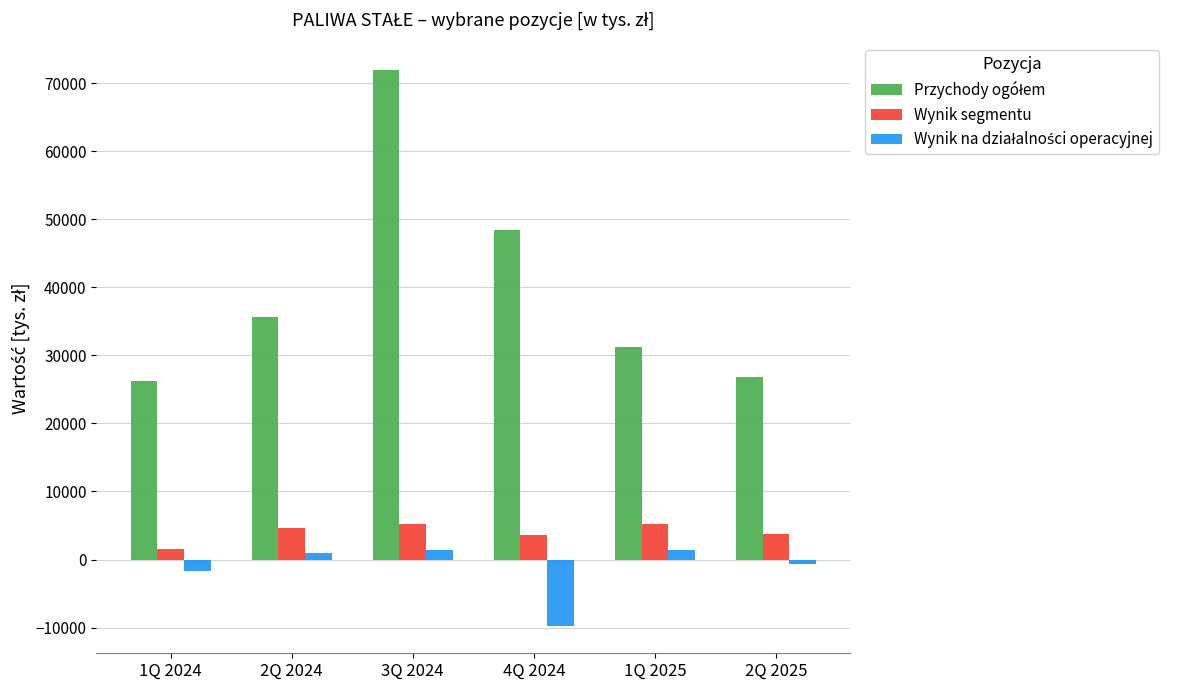

At which category is the sum across all series the highest?

3Q 2024